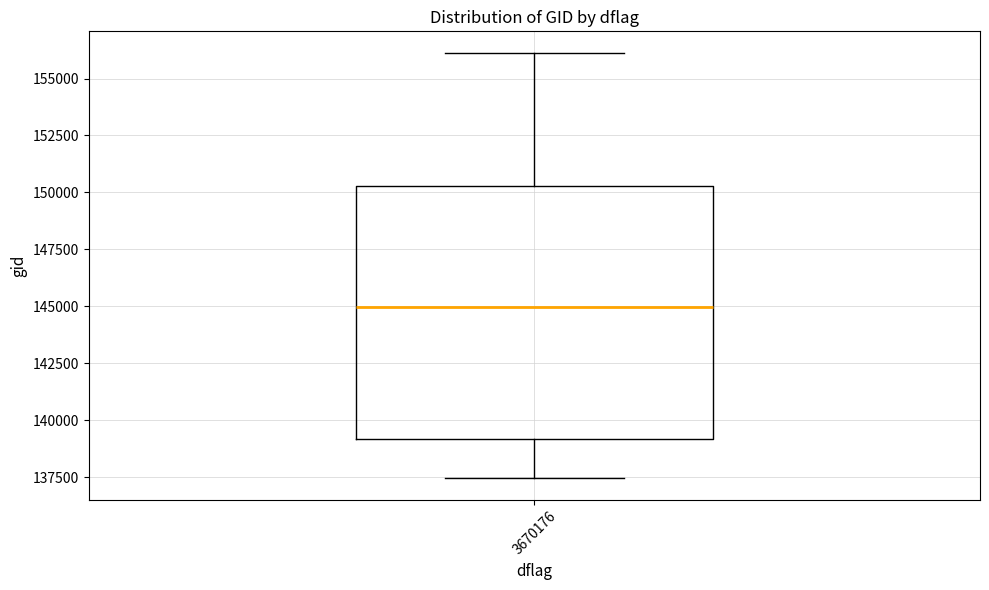

Transcribe this box plot: give where the median line is, the range the box spans, and where the two whiskers end, as read against the y-axis. The values are not printed on the chart, so give them approximately, as read against the axis.

median 145000, box 139000 to 150500, whiskers 137500 to 156000